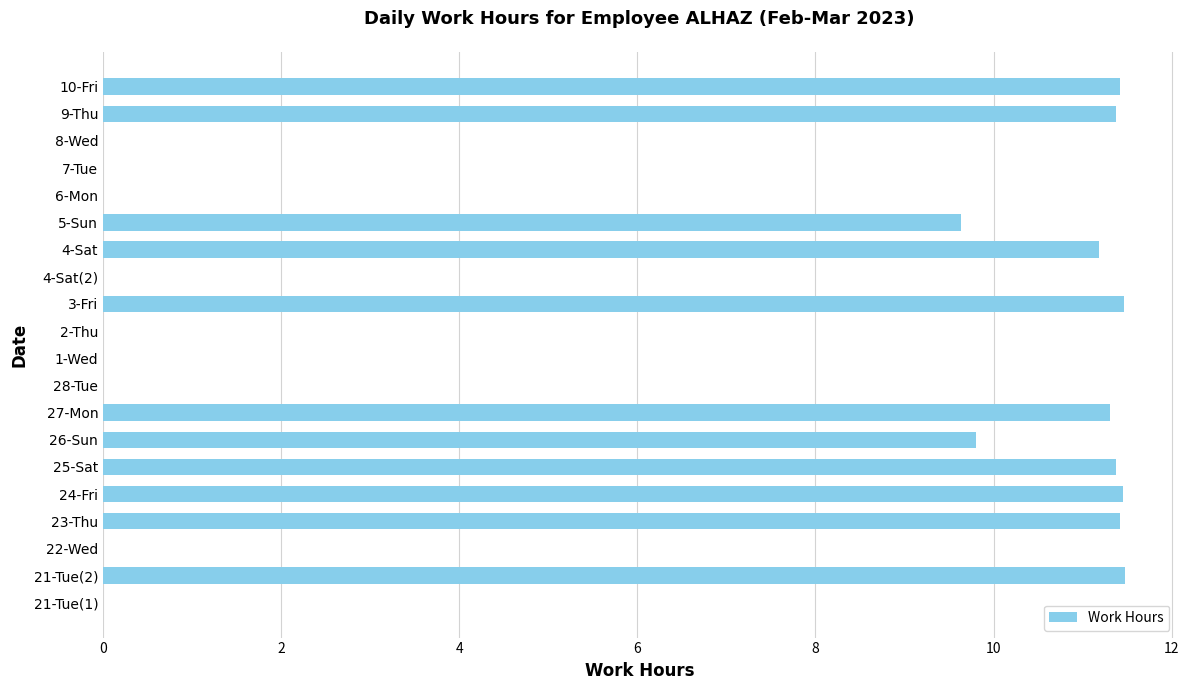

The value at 27-Mon is 11.3. True or false?

True